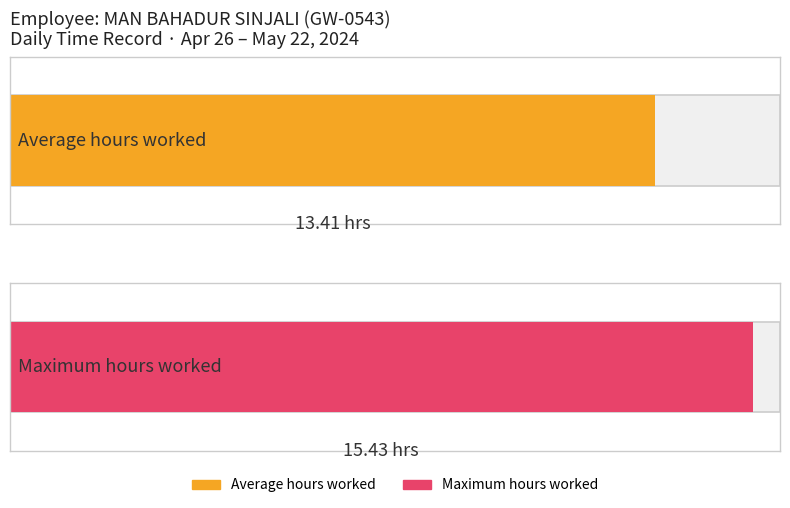

The value at 18-Sat is 16.9. True or false?

False